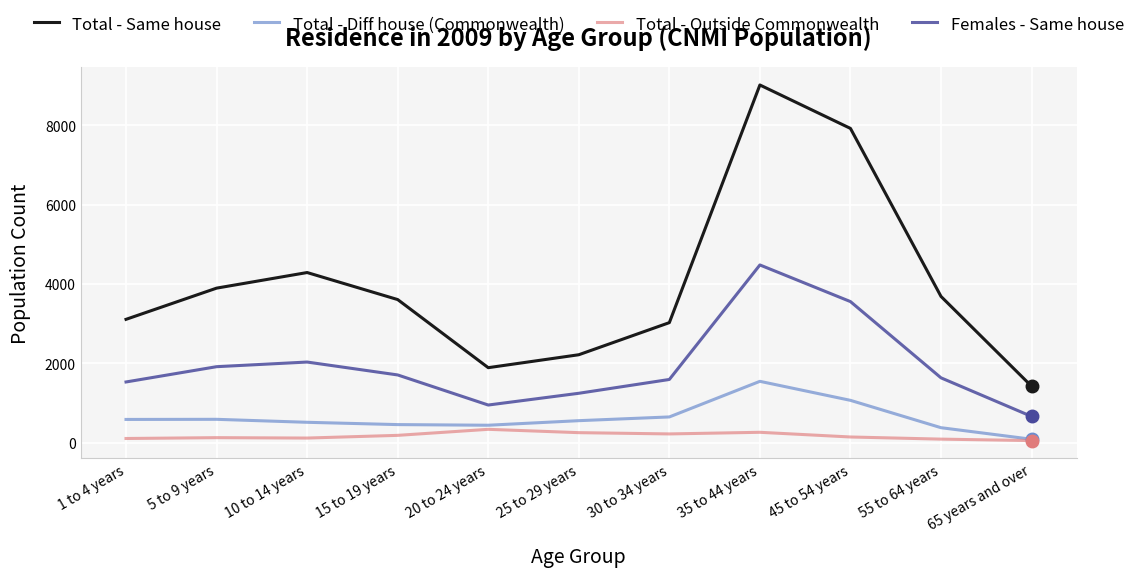

What value does the Females - Same house series have at 20 to 24 years?

950